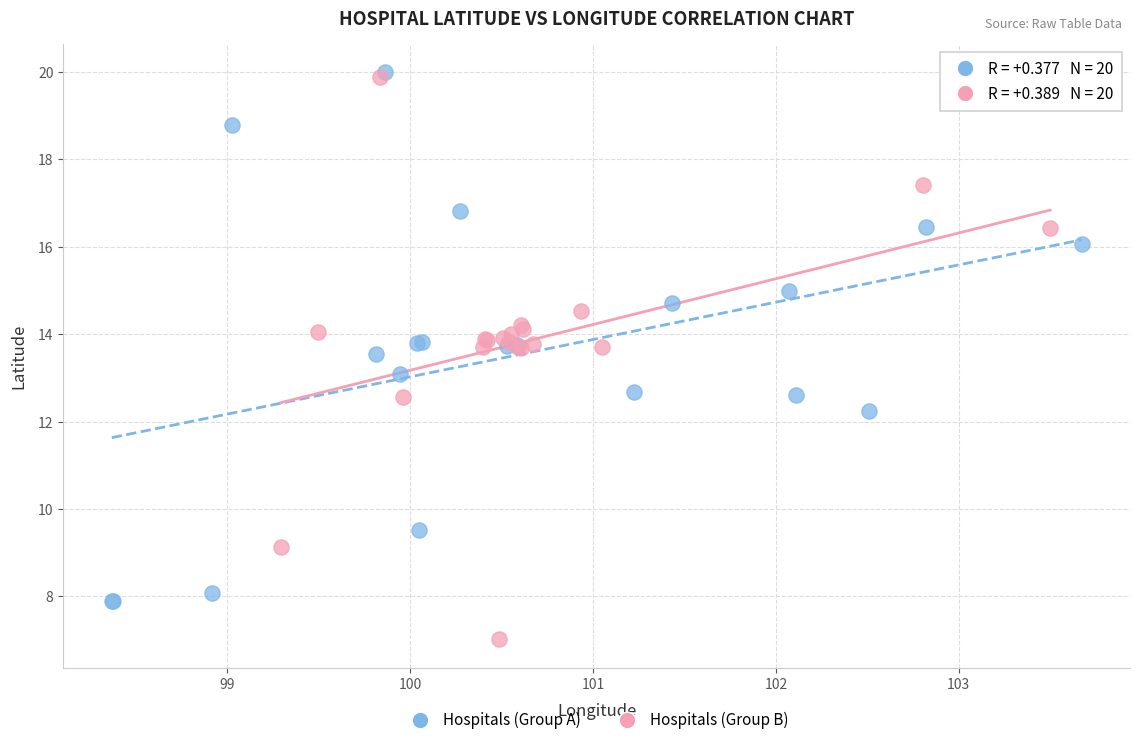

What are all the series names shown in the legend?

Hospitals (Group A), Hospitals (Group B)